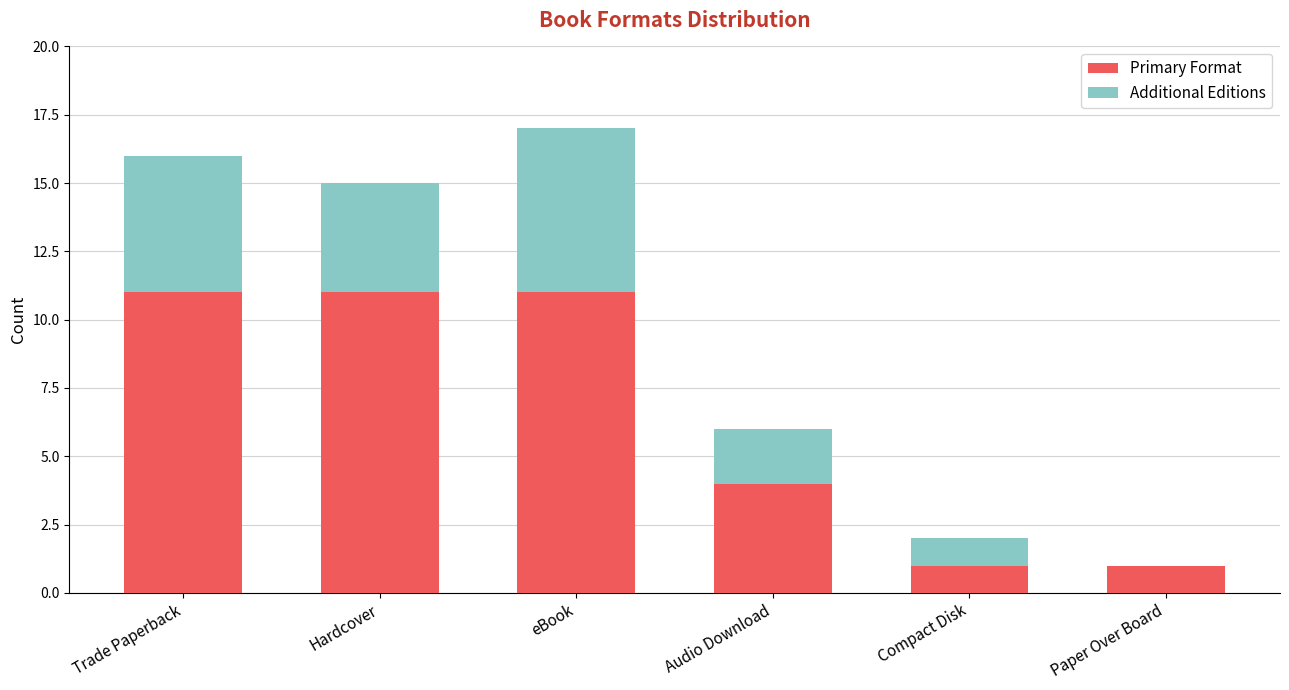

What is the highest value of the Primary Format series?

11